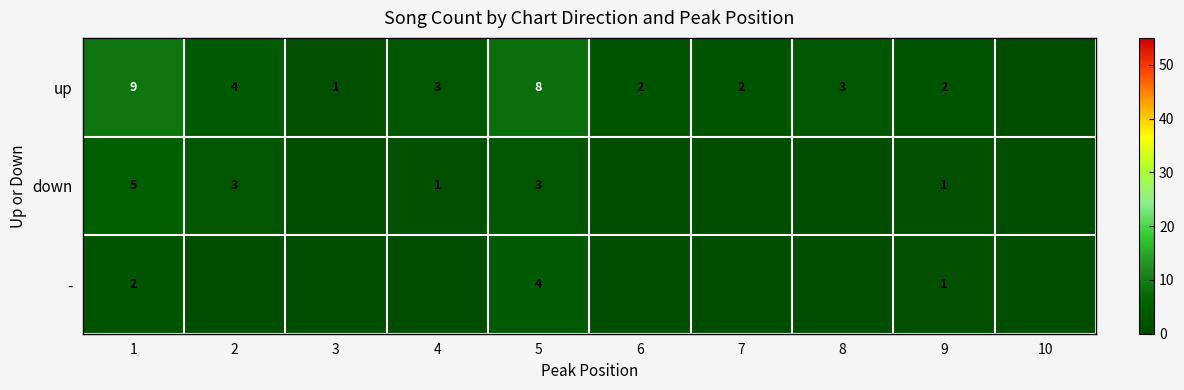

What is the total value across all series at 5?

15